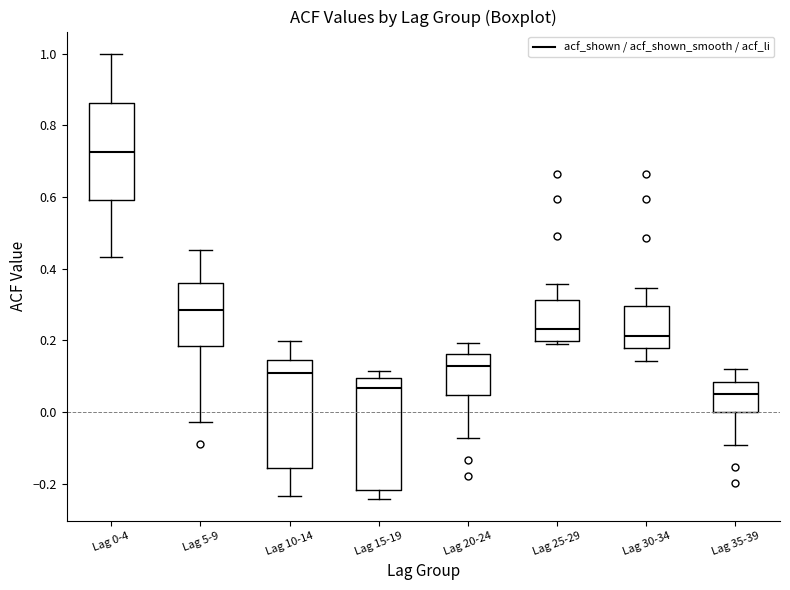

Where is the upper edge of the box for Lag 10-14 on the y-axis? The values are not printed on the chart, so give them approximately, as read against the axis.

0.14